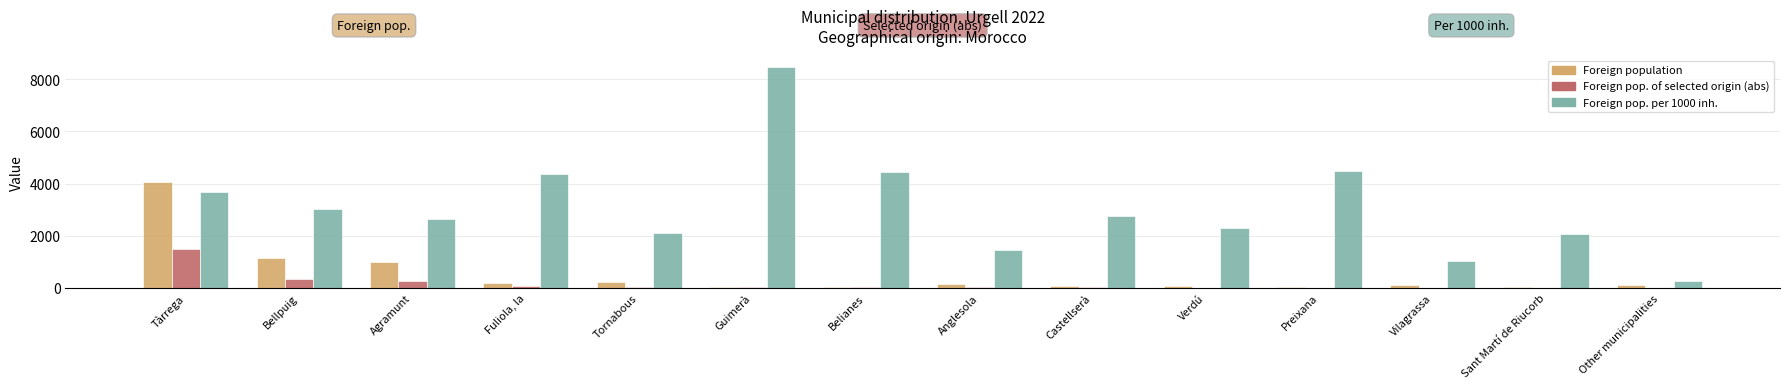

Is it true that Foreign pop. of selected origin (abs) equals 5 at Sant Martí de Riucorb?

True